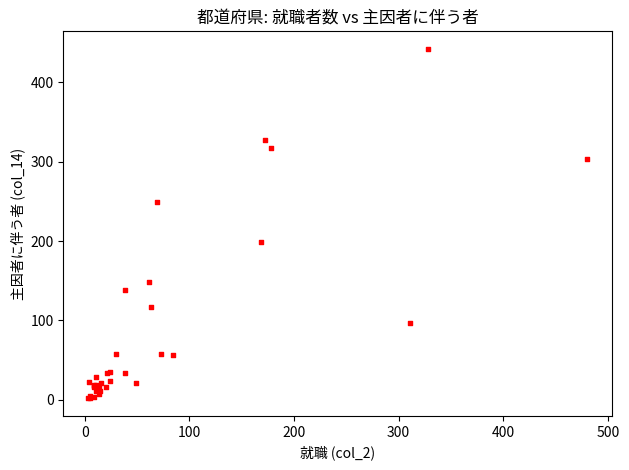

What Y value in the scatter plot is closest to 221?

199.1